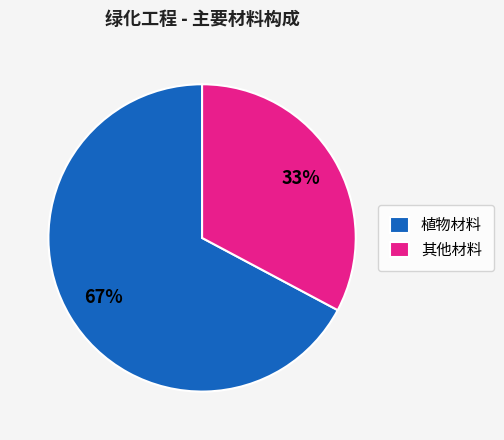

Is it true that 其他材料 is 43% of the pie?

False